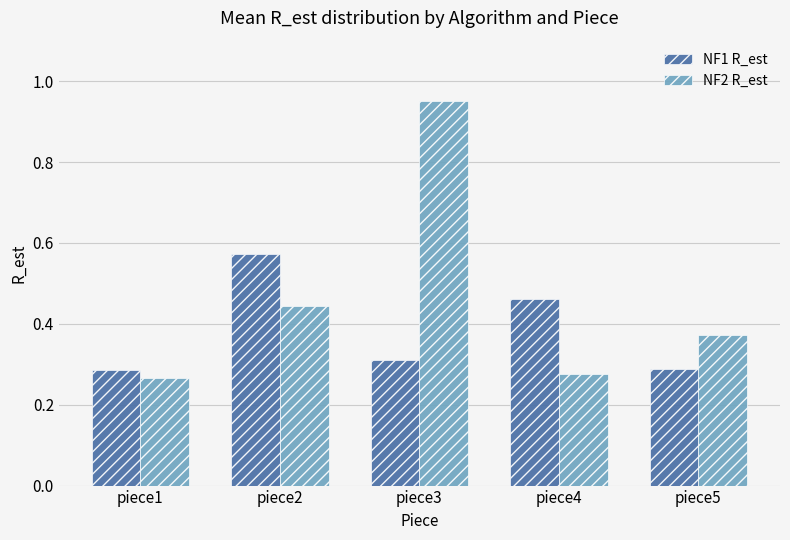

What is the sum of the NF1 R_est values at piece2 and piece3?

0.9